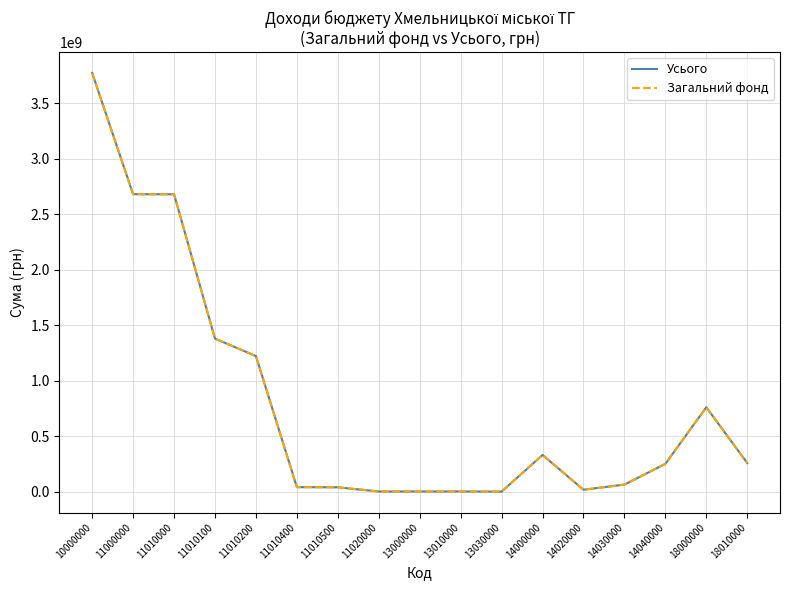

At which category is the sum across all series the highest?

10000000